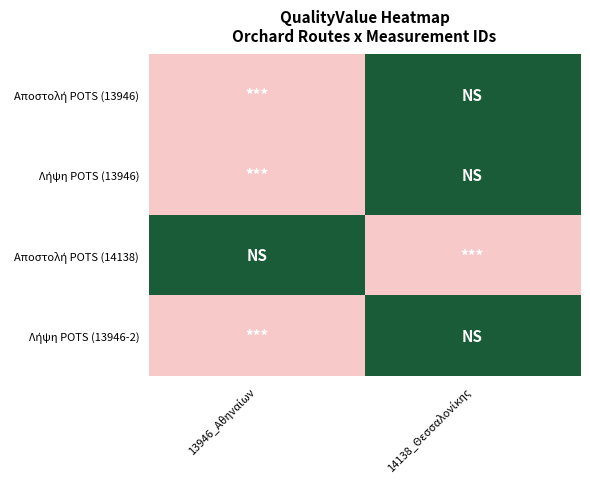

Count the number of data series in this chart.

4